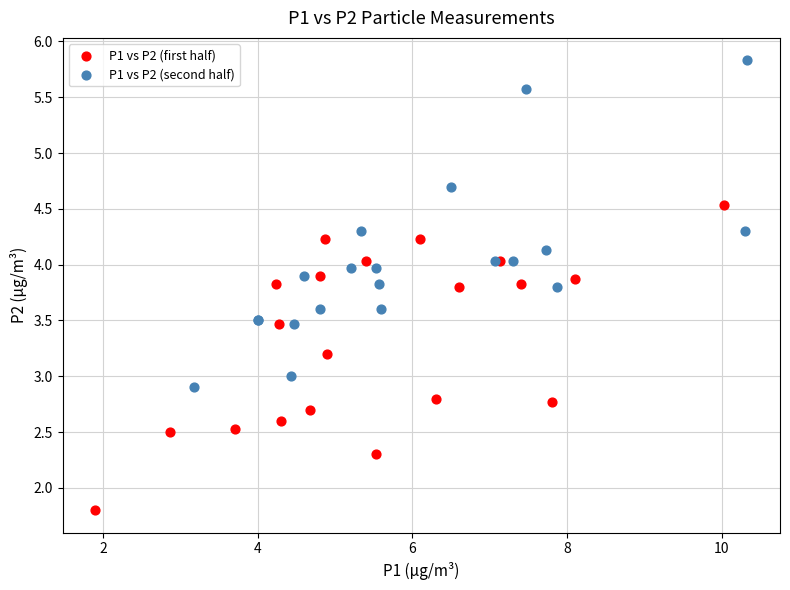

Which series has the largest Y range (max minus min)?

P1 vs P2 (second half)